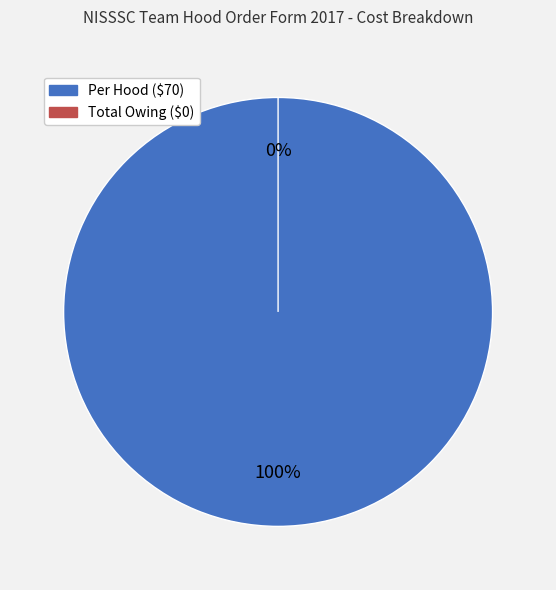

Combined, do Total Owing ($0) and Per Hood ($70) account for over 50%?

Yes